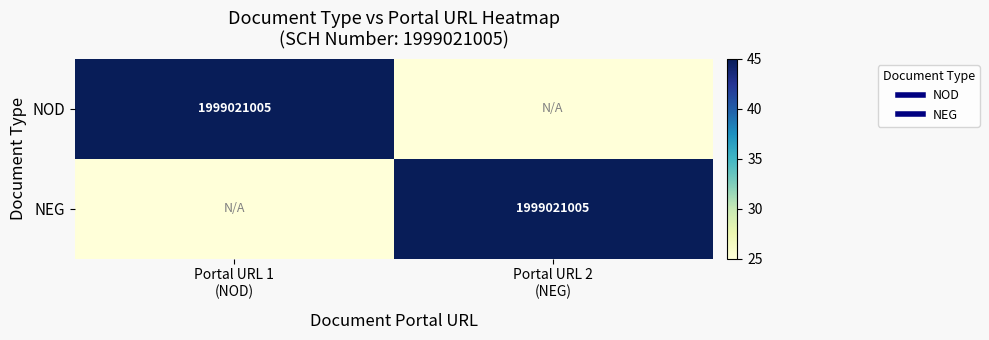

At which category does the chart reach its minimum across all series?

Portal URL 2
(NEG)